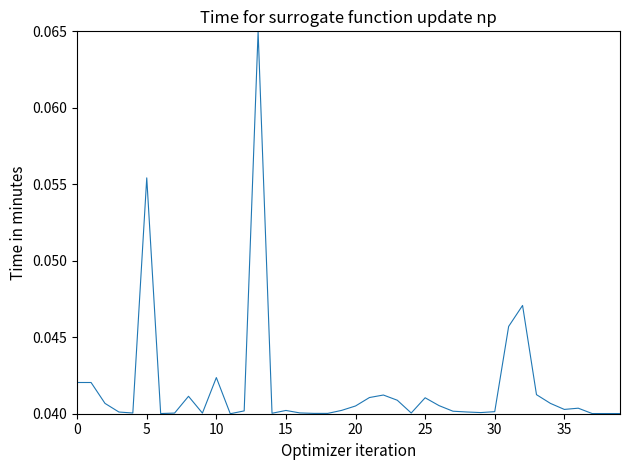

Which label corresponds to the largest value in the chart?

13